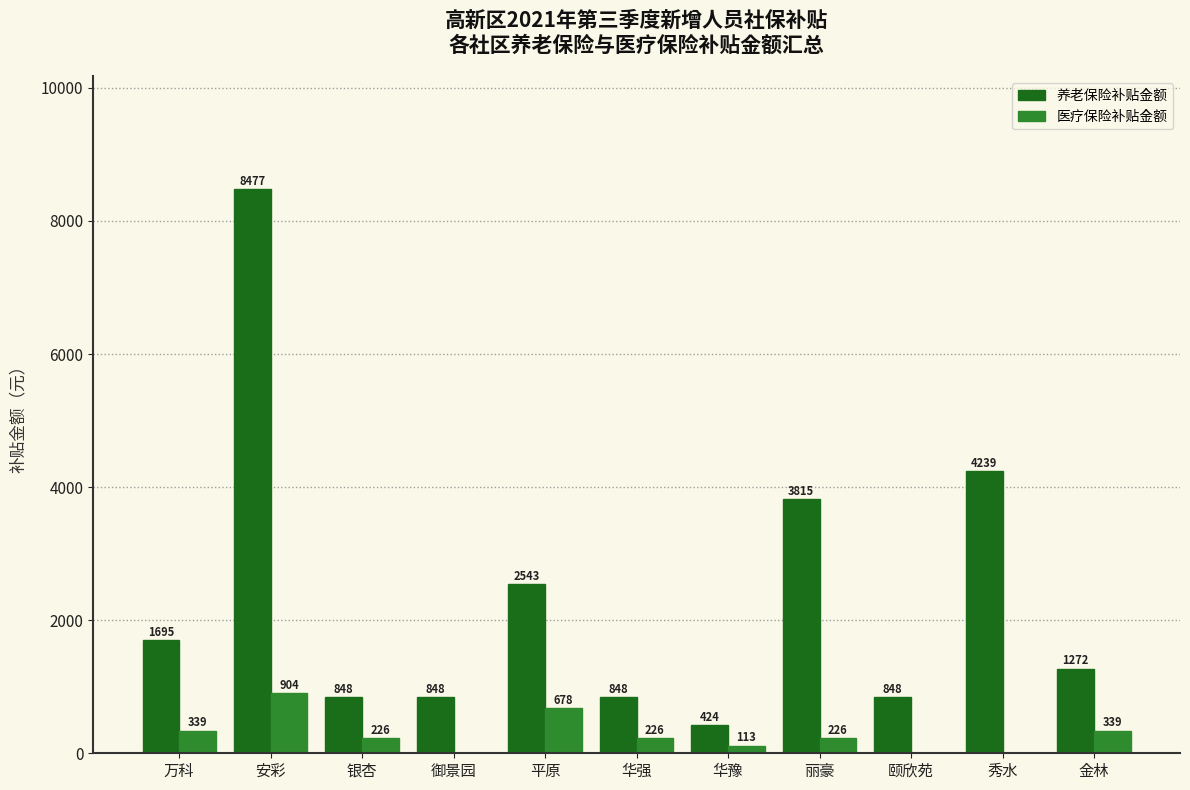

How many data points does each series have?

11